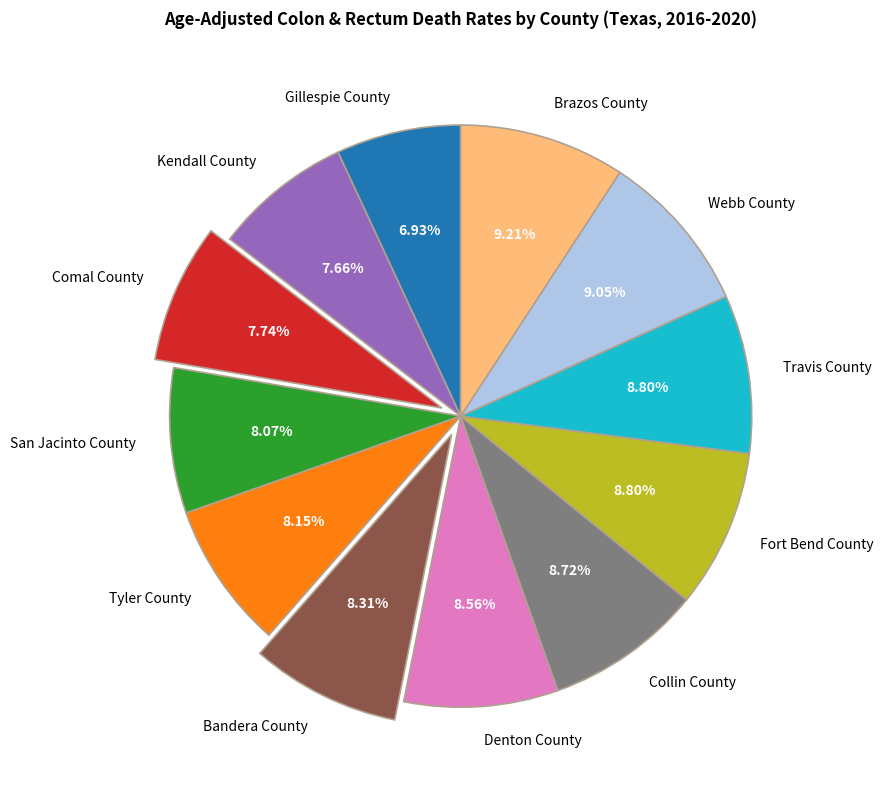

What is the ratio of the value at Gillespie County to the value at Bandera County?

0.8